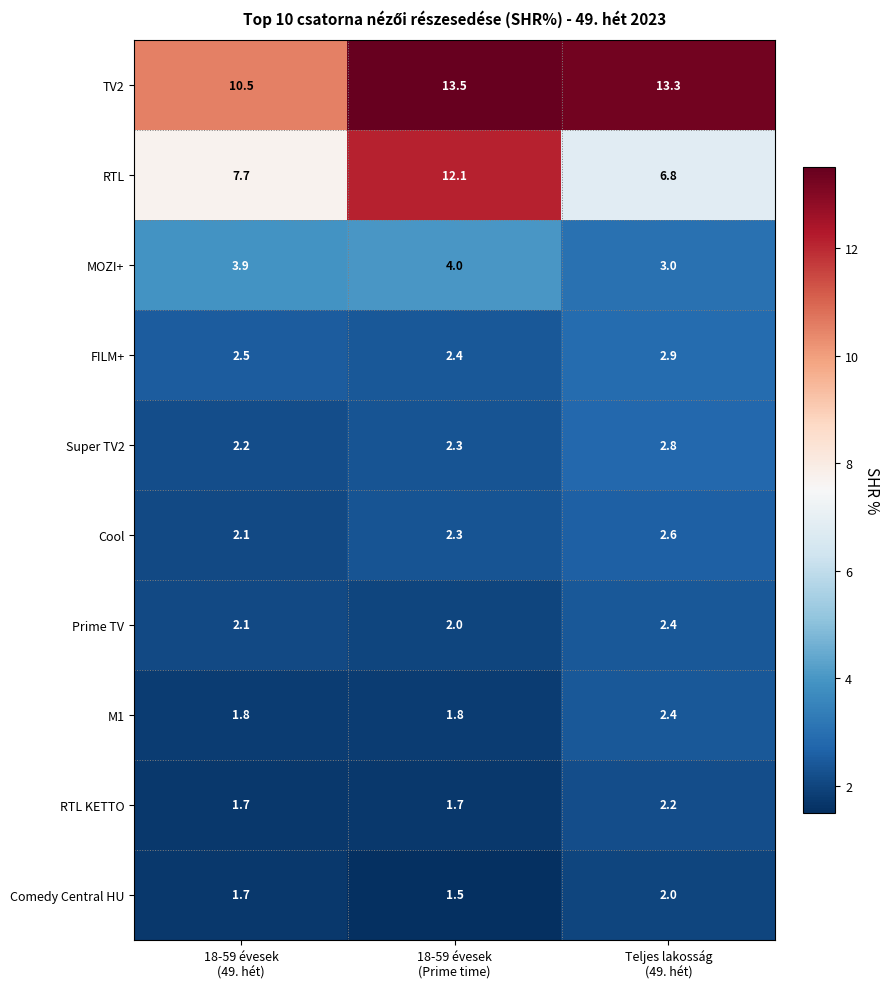

Which series has the widest spread of values?

RTL